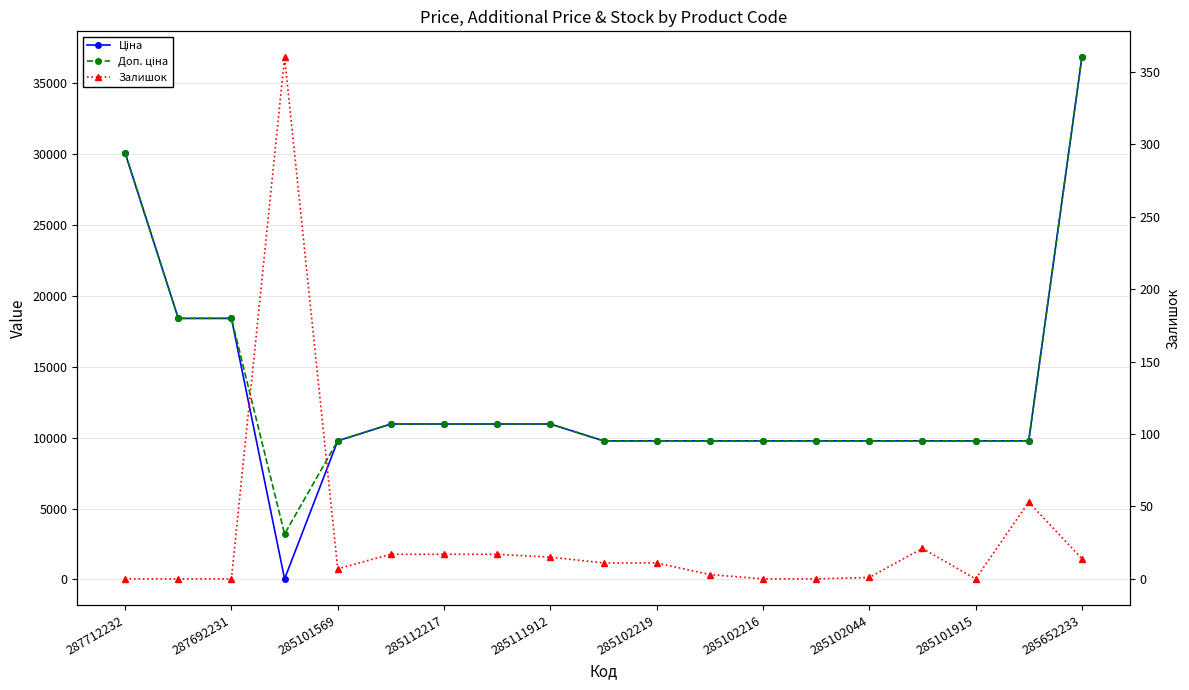

In Доп. ціна, how many points are lower than both neighbors (excluding endpoints)?

1